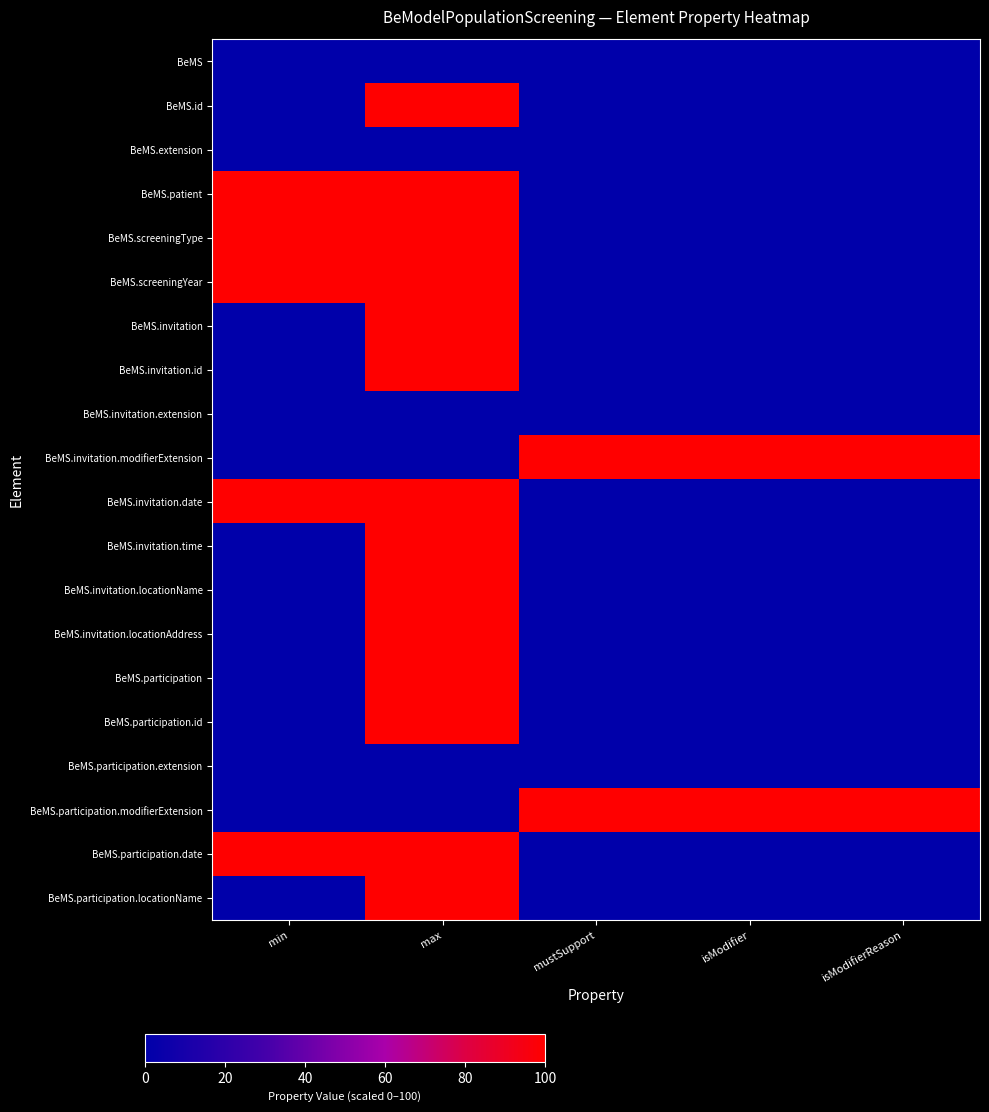

At how many categories does at least one series exceed 19?

5